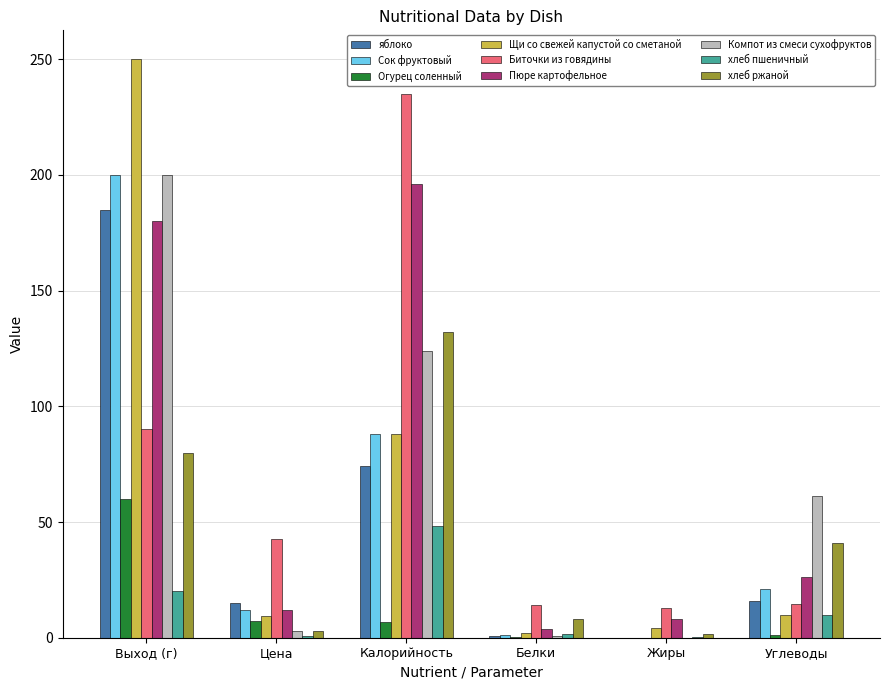

At which category is the sum across all series the highest?

Выход (г)